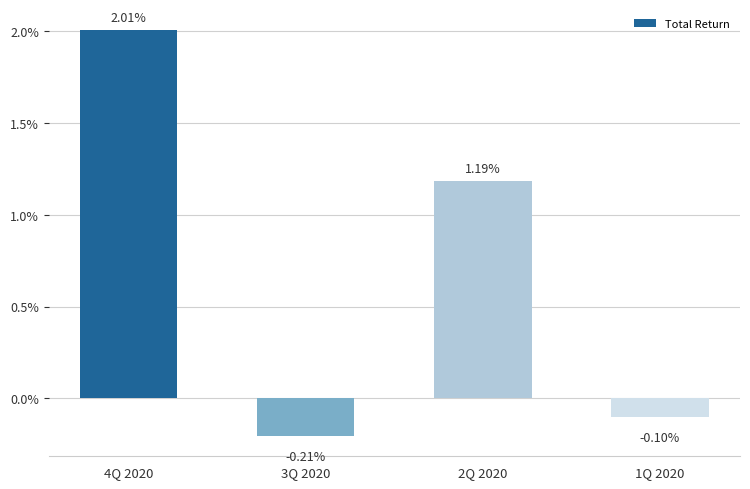

Rank the categories by value from lowest to highest.

3Q 2020, 1Q 2020, 2Q 2020, 4Q 2020